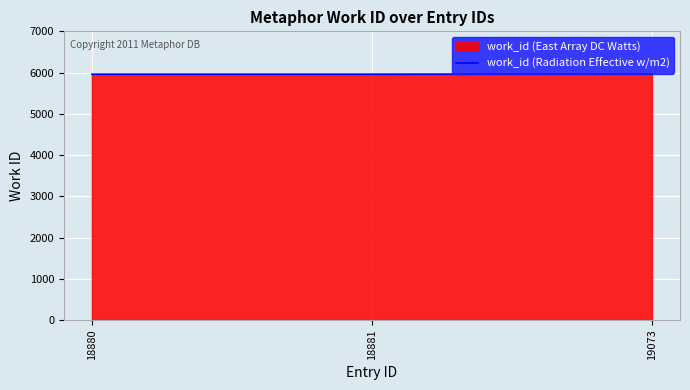

Reading left to right, extract all data points from this chart.

18880=5961	18881=5961	19073=5967